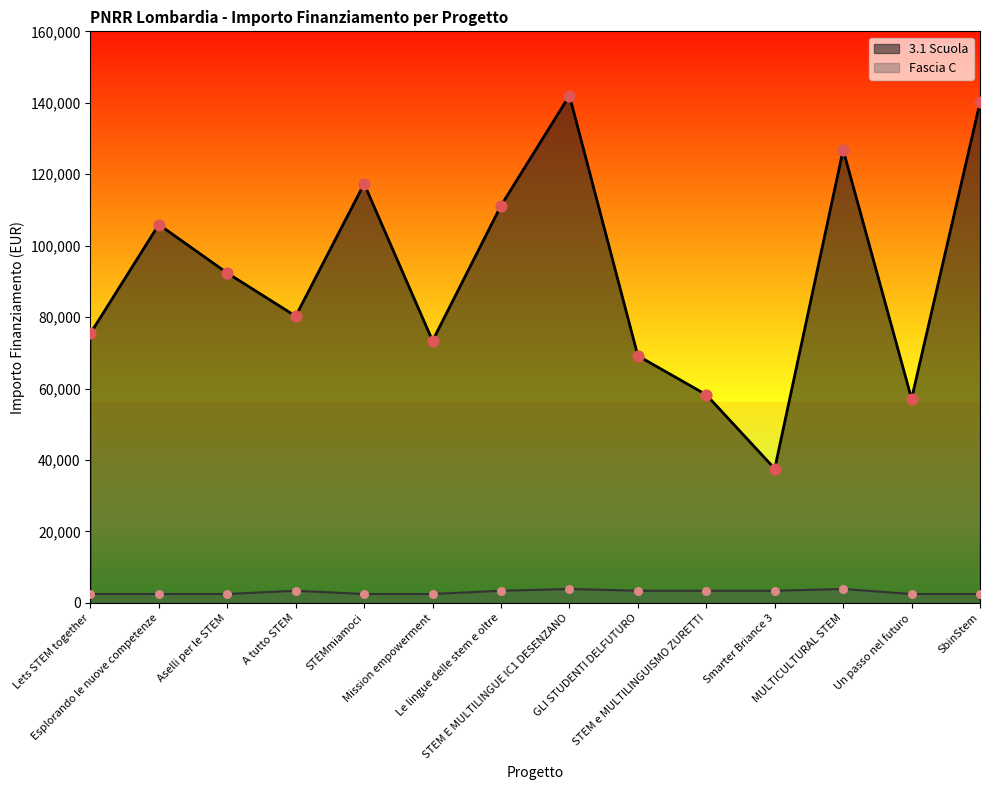

Which series has the largest Y range (max minus min)?

3.1 Scuola